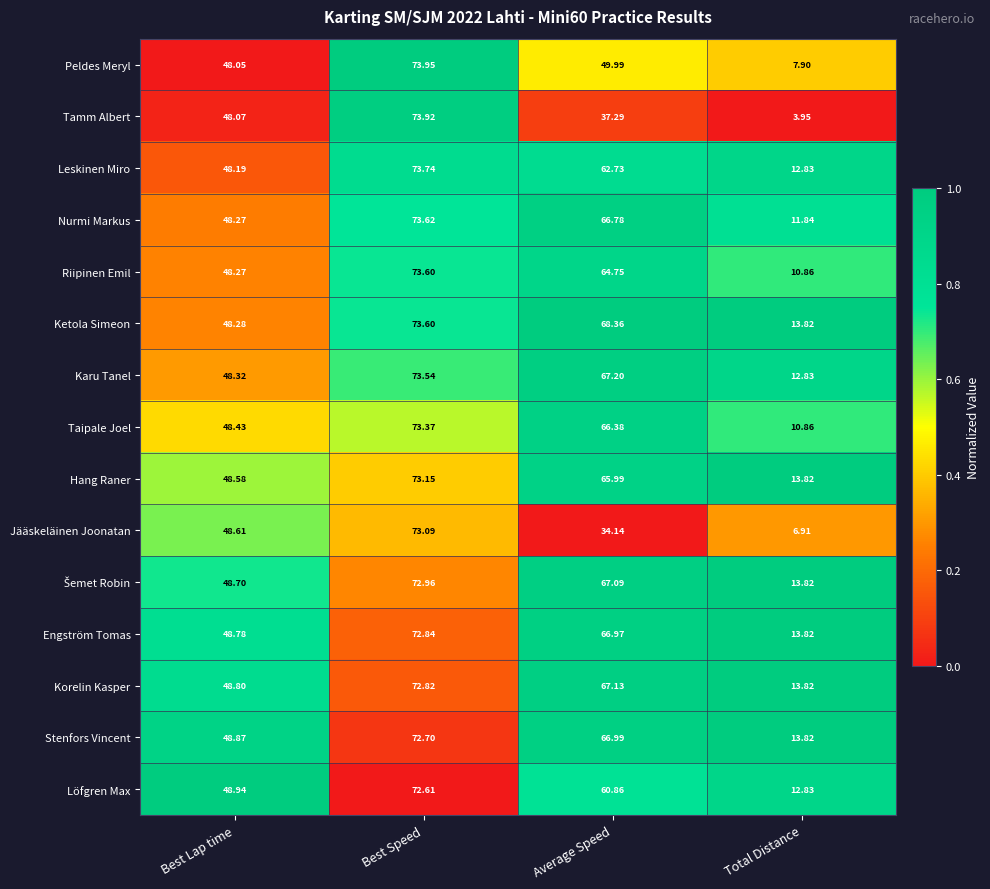

Rank the categories by Taipale Joel value from highest to lowest.

Best Speed, Average Speed, Best Lap time, Total Distance